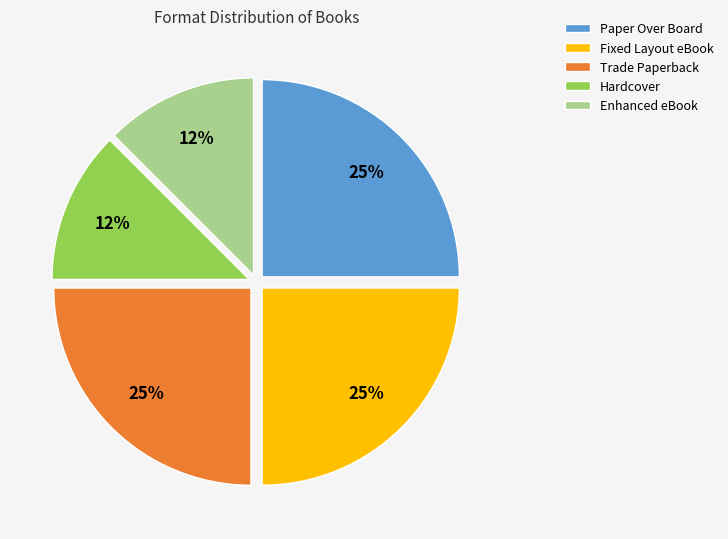

Is it true that Fixed Layout eBook is 25% of the pie?

True